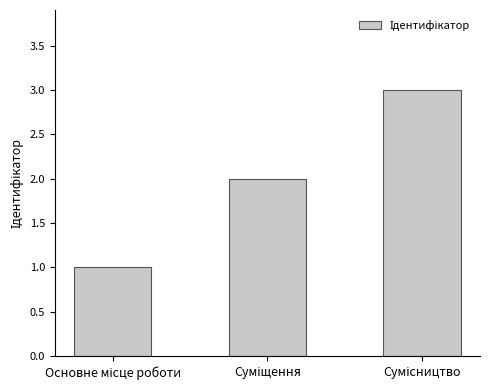

What is the sum of all values?

6